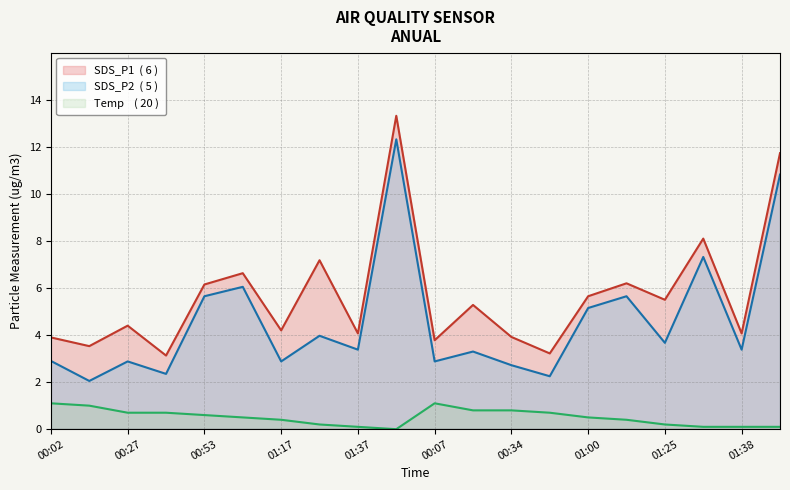

How many values in the Temp series exceed 0?

19